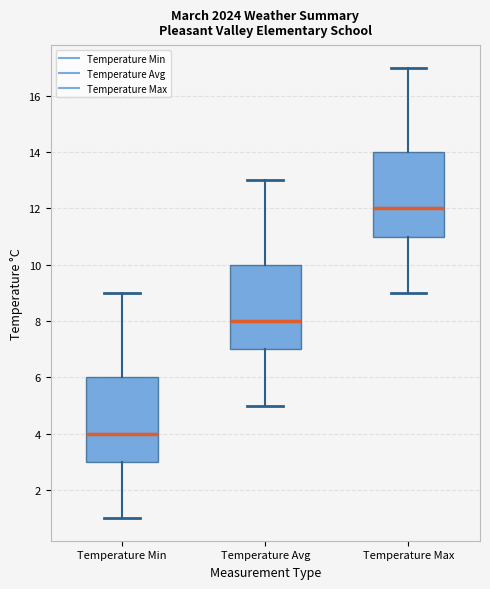

Which box's median line is the lowest?

Temperature Min